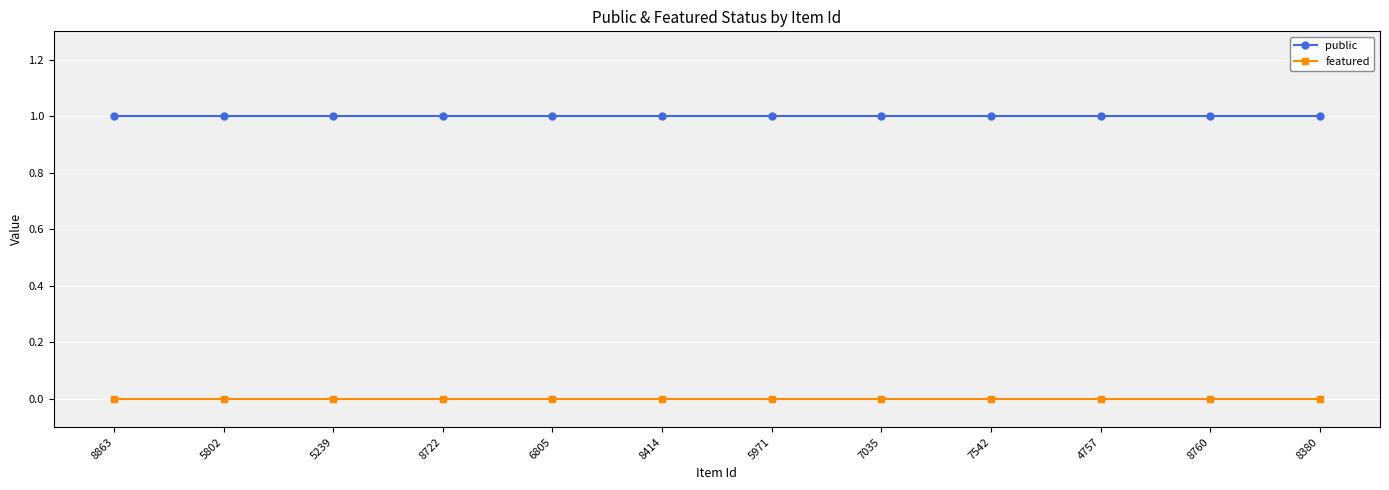

What is the value of the public point at the 10th from the left?

1